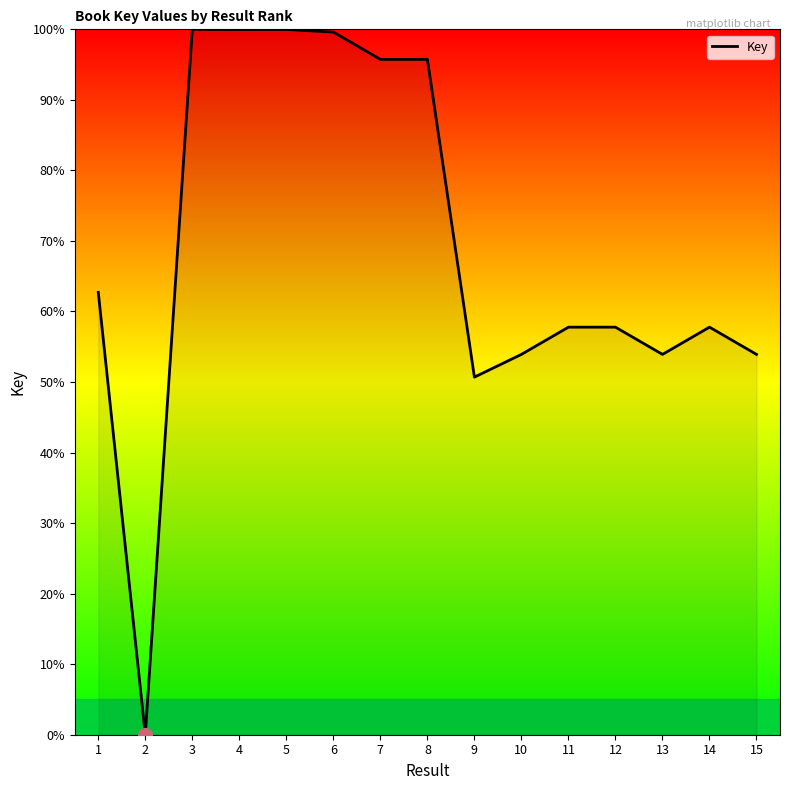

What is the change in value from 10 to 11?

+3.9